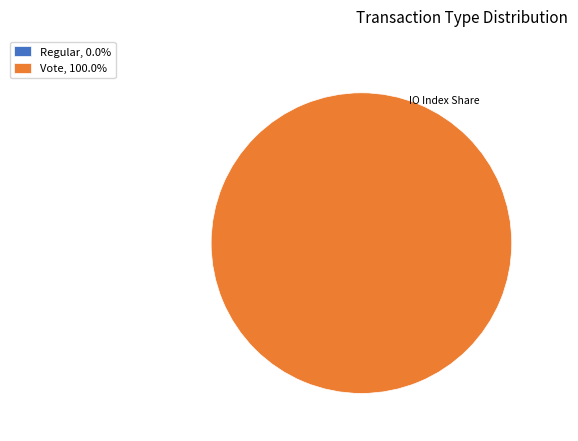

Rank the categories by value from highest to lowest.

Vote, Regular